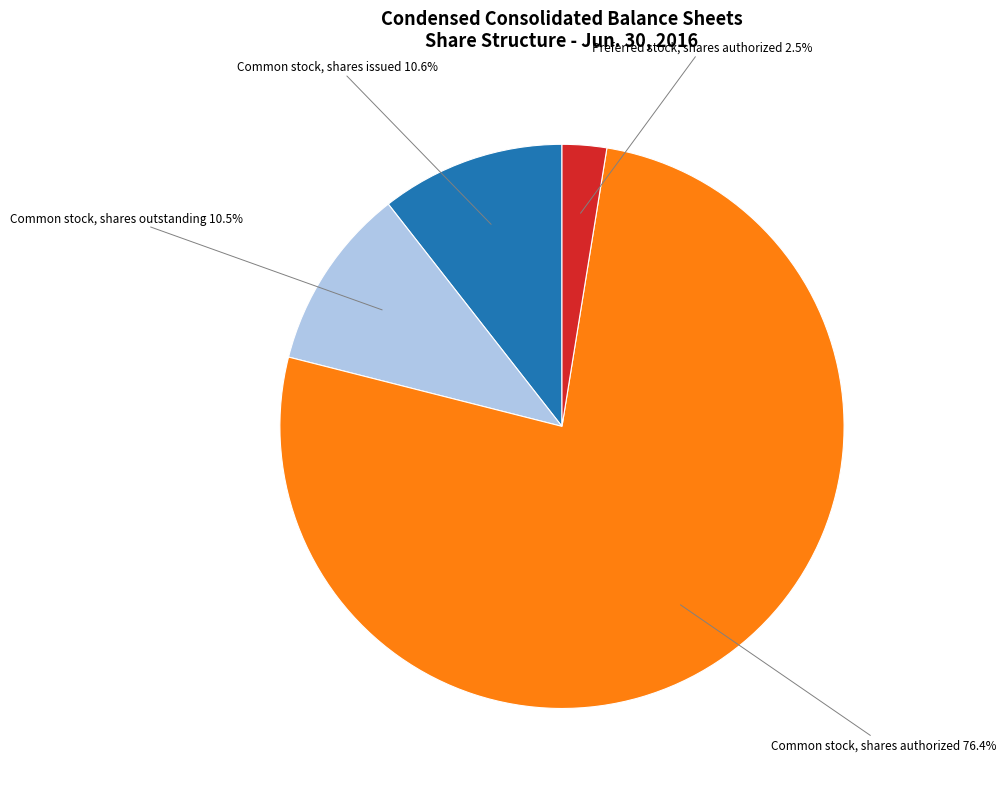

Is there any slice that represents more than half of the pie?

Yes